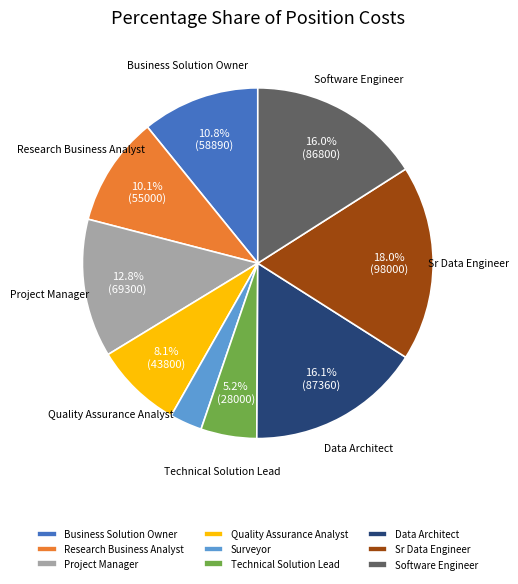

True or false: Business Solution Owner accounts for 5% of the total.

False